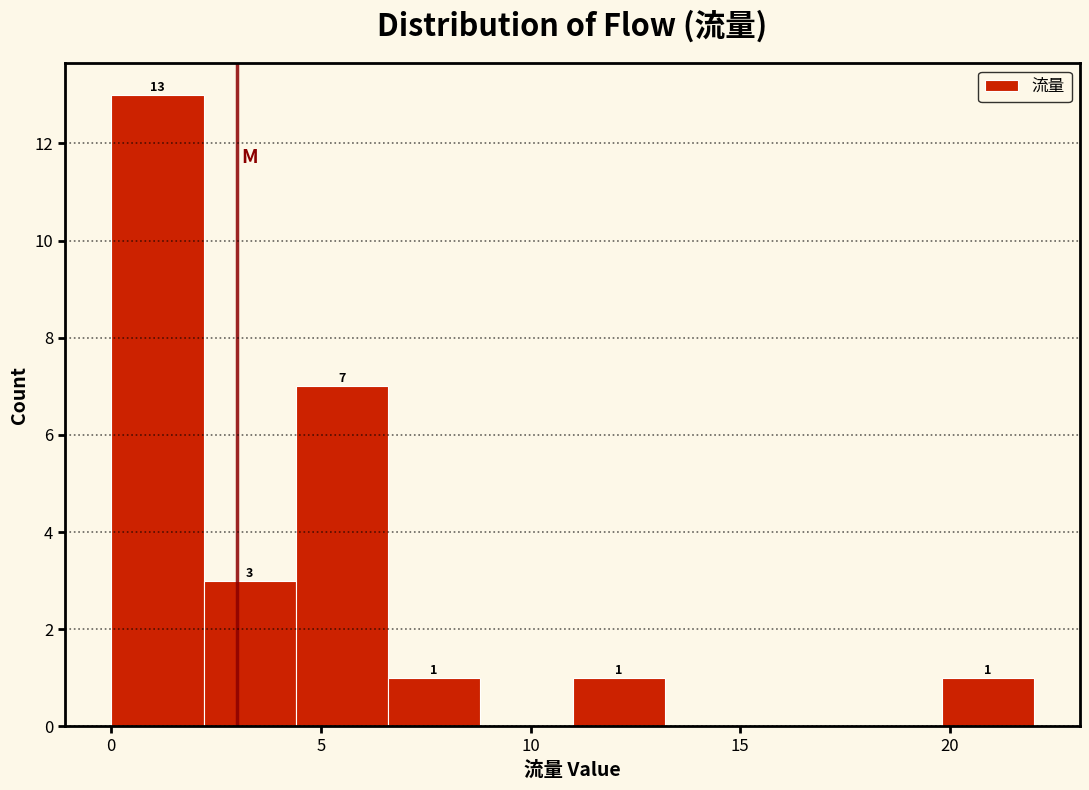

Which range on the x-axis has the tallest bar?

0.0 to 2.2